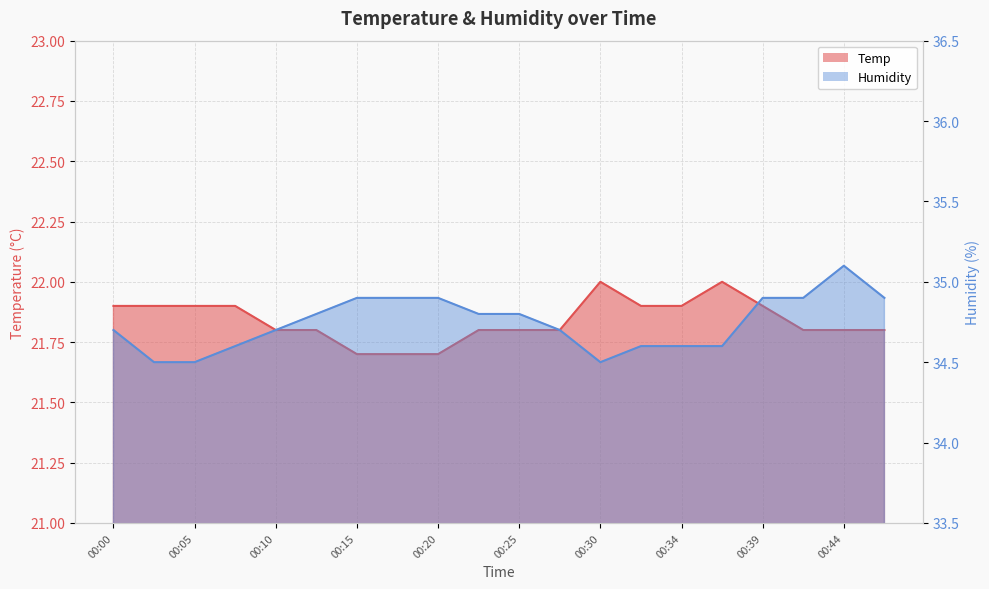

The Temp series shows 37.9 at 00:15. True or false?

False